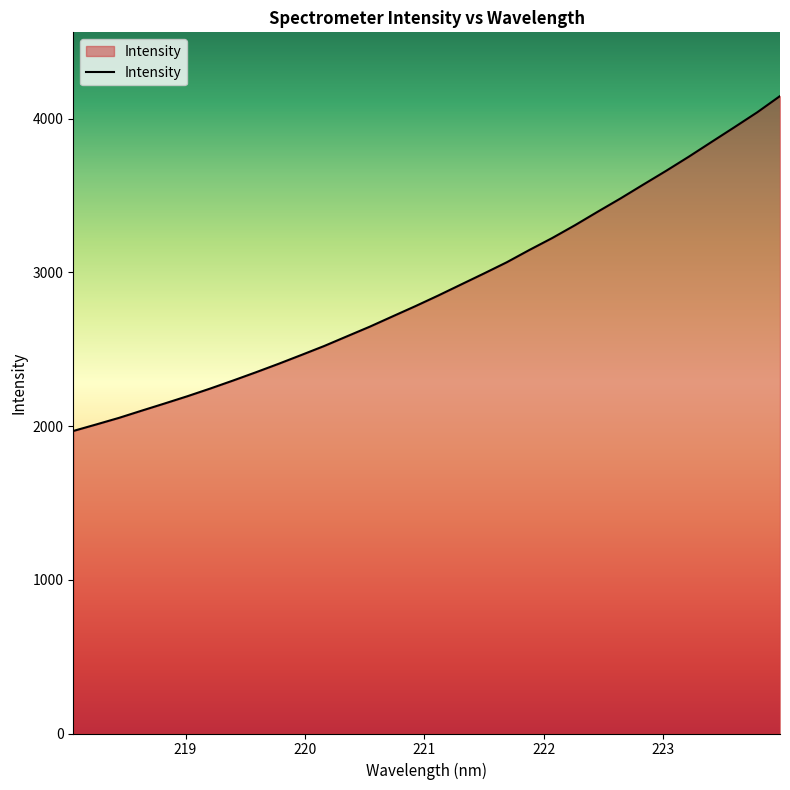

What is the smallest value displayed?

1968.5